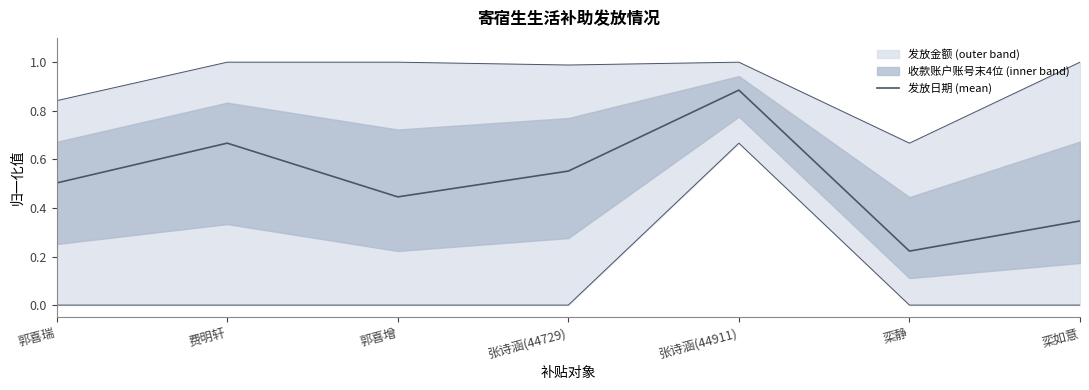

Which category has the lowest value across all series?

栾静